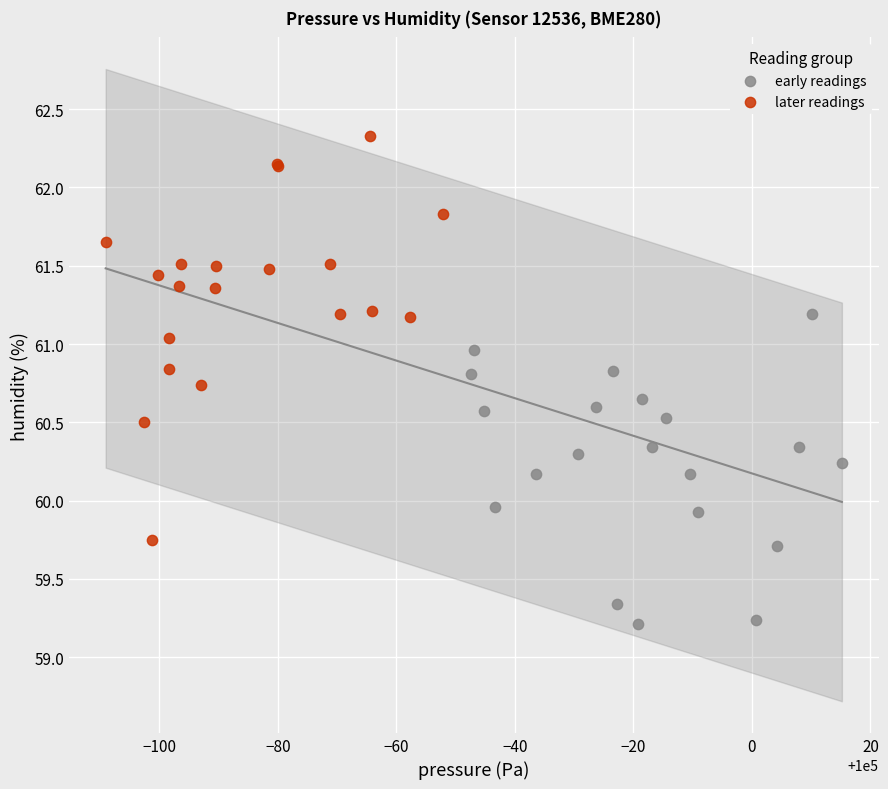

Which series has the widest spread of Y values?

later readings